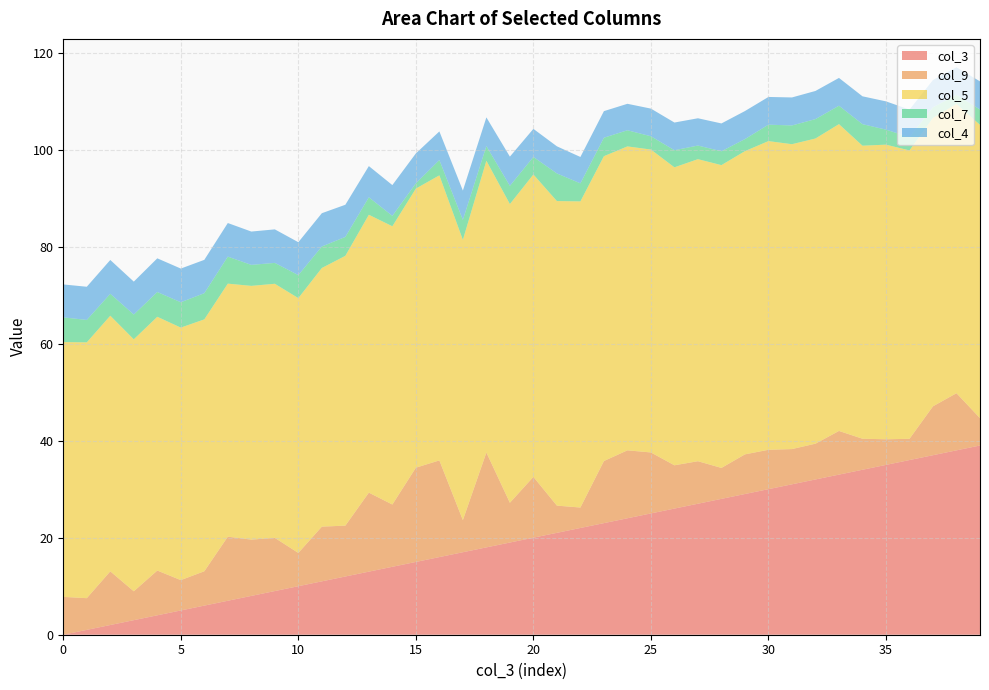

What is the difference between the col_4 values at 36 and 21?

0.1